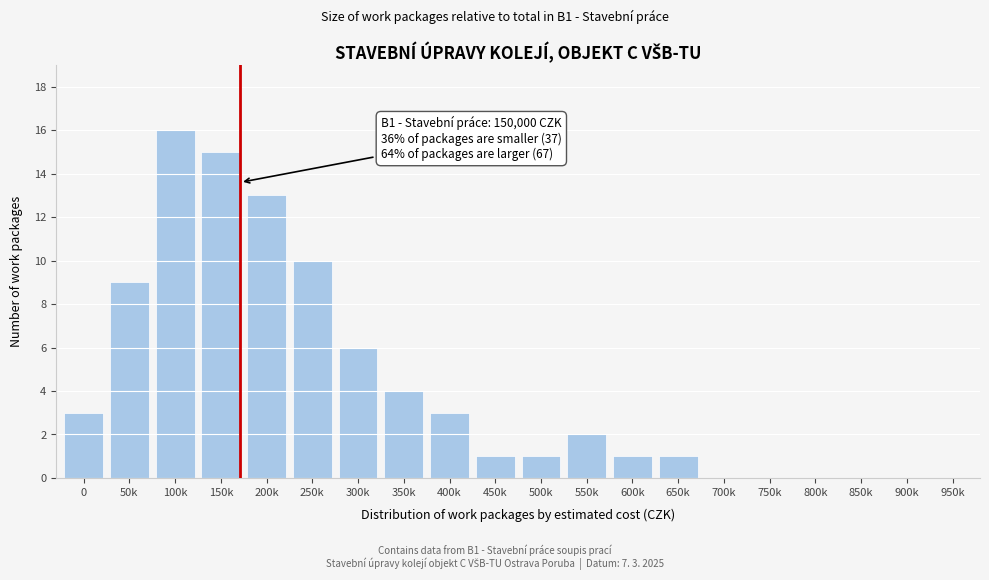

Reading left to right, transcribe all the data shown in this chart.

0=3	50k=9	100k=16	150k=15	200k=13	250k=10	300k=6	350k=4	400k=3	450k=1	500k=1	550k=2	600k=1	650k=1	700k=0	750k=0	800k=0	850k=0	900k=0	950k=0